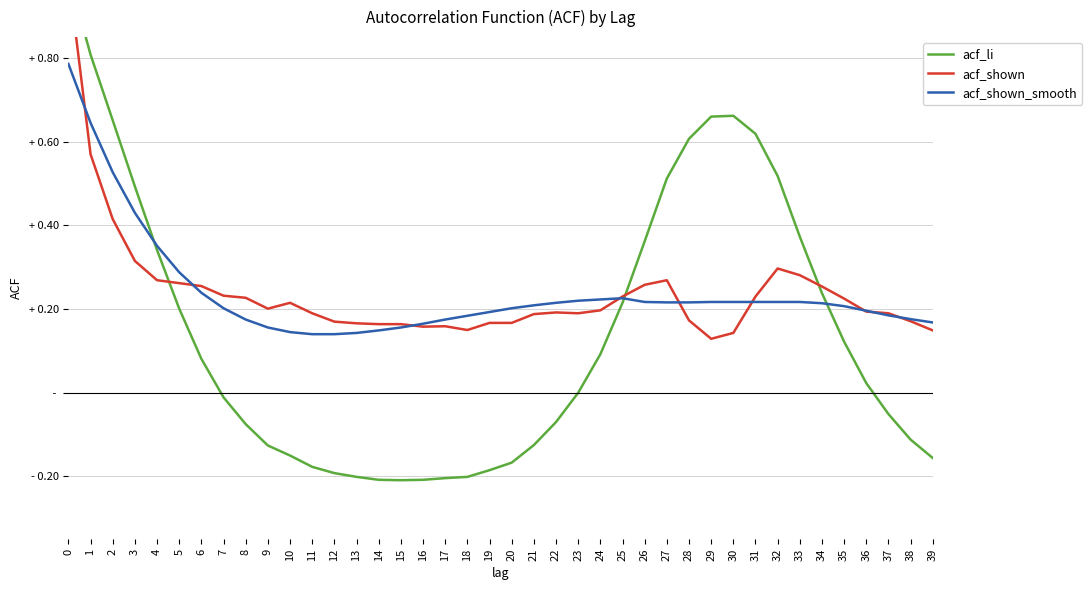

How many distinct data groups are displayed?

3